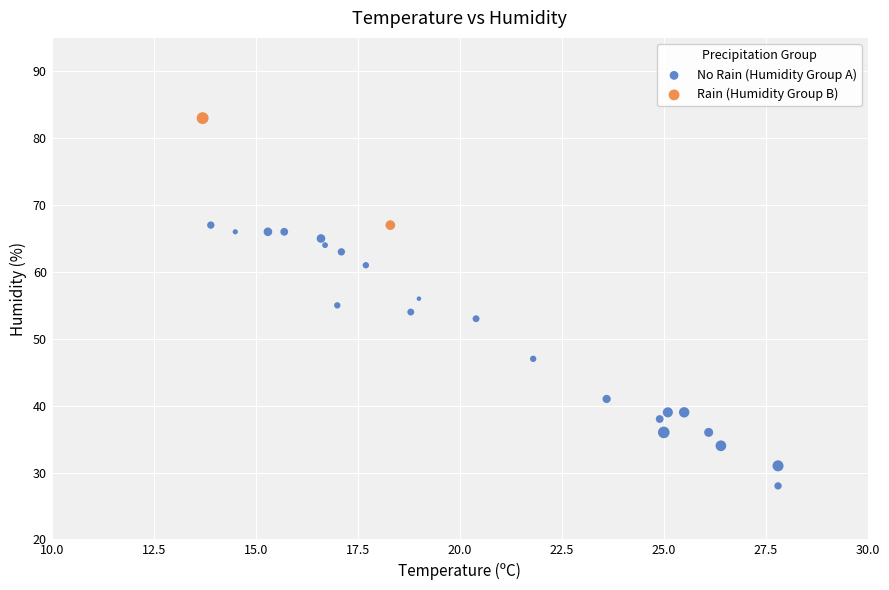

What are all the series names shown in the legend?

No Rain (Humidity Group A), Rain (Humidity Group B)